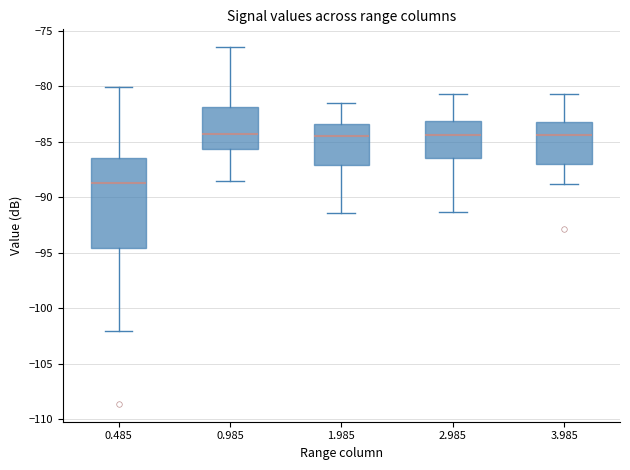

Which box has the lowest median line?

0.485